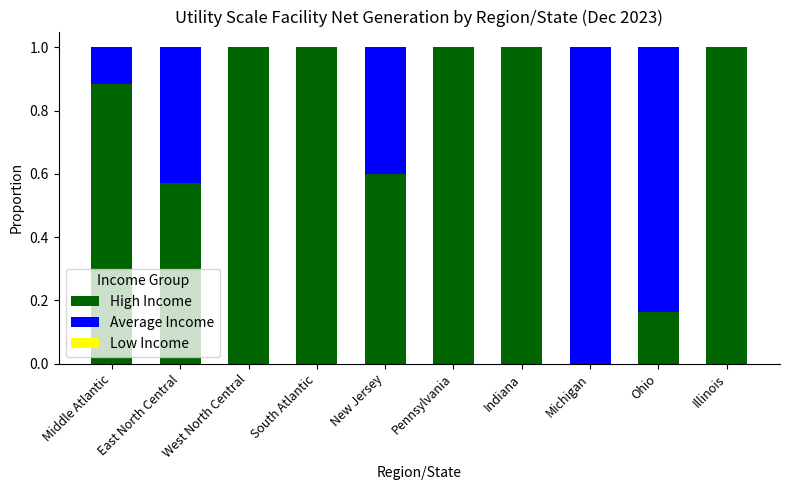

The value of High Income at Pennsylvania is 0.5. True or false?

False